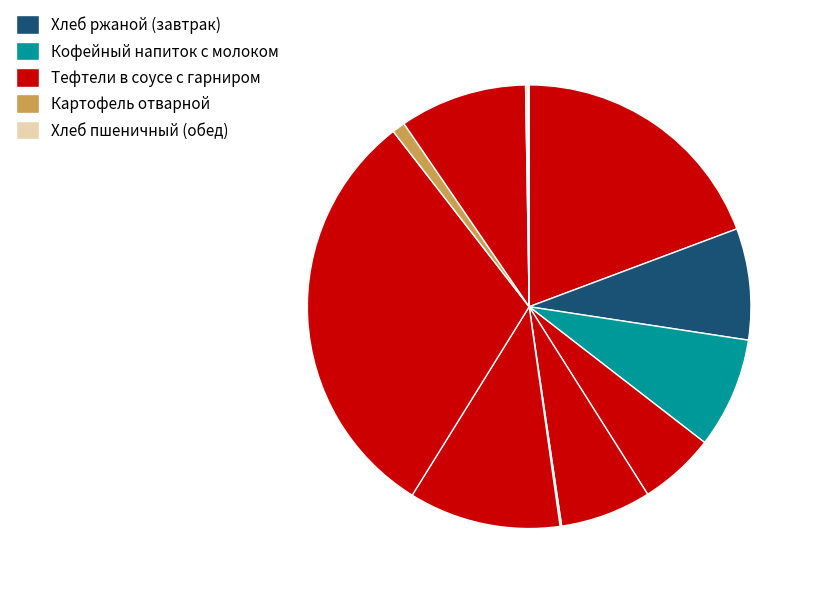

Count the number of slices in the pie.

12